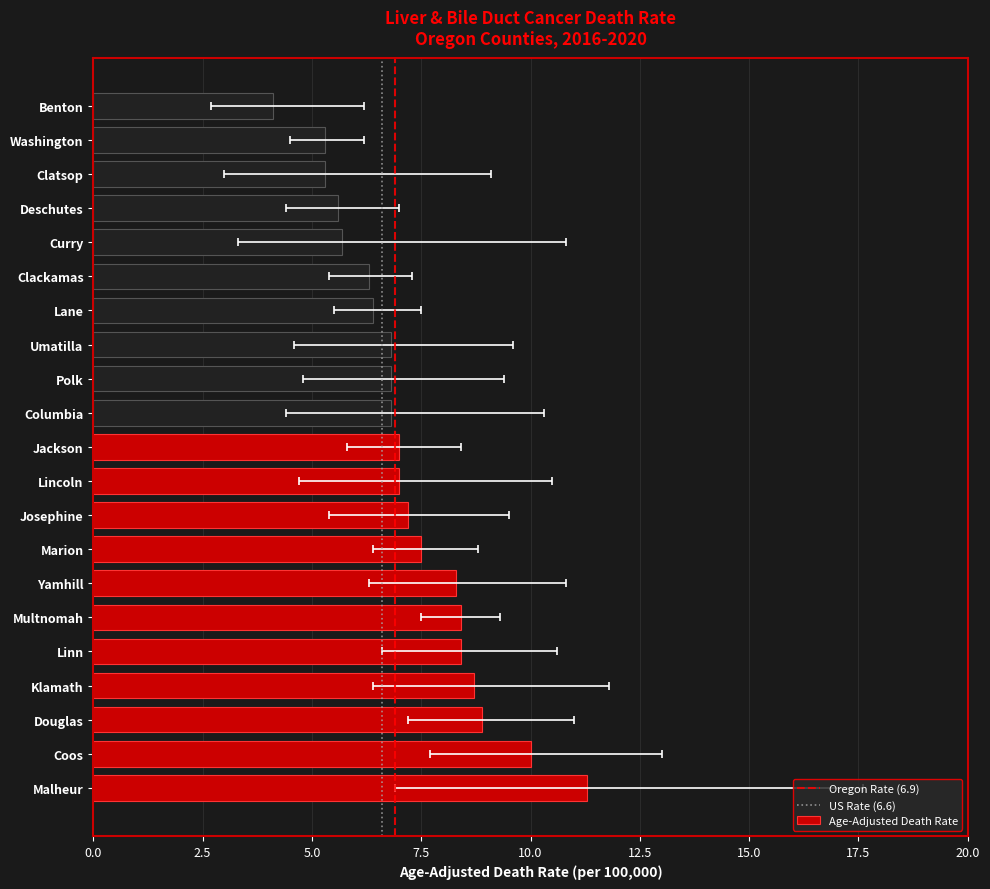

How many distinct data groups are displayed?

3